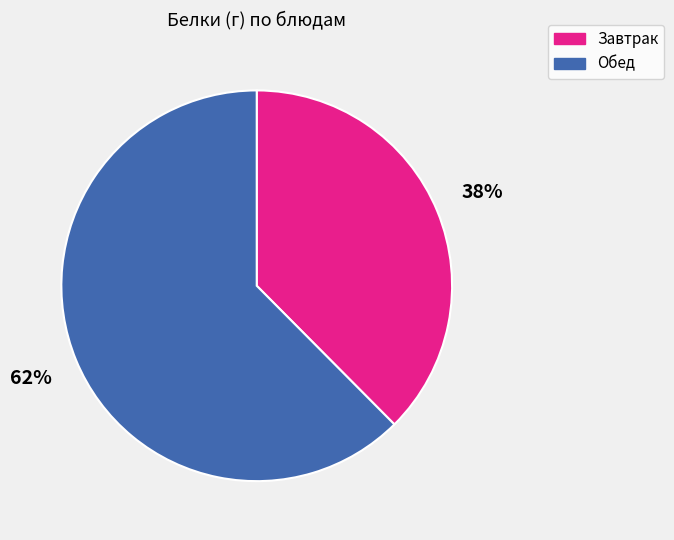

To the nearest percent, what is the average slice percentage?

50%